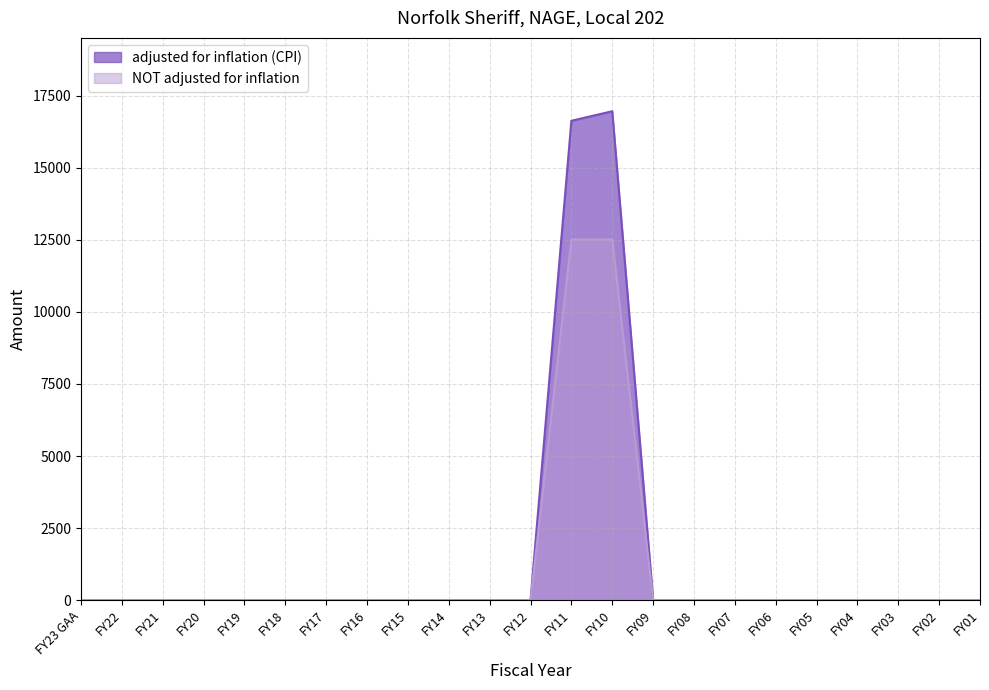

Reading left to right, what are all the values shown in this chart?

adjusted for inflation (CPI): 0	0	0	0	0	0	0	0	0	0	0	0	16629	16959	0	0	0	0	0	0	0	0	0
NOT adjusted for inflation: 0	0	0	0	0	0	0	0	0	0	0	0	12513	12513	0	0	0	0	0	0	0	0	0